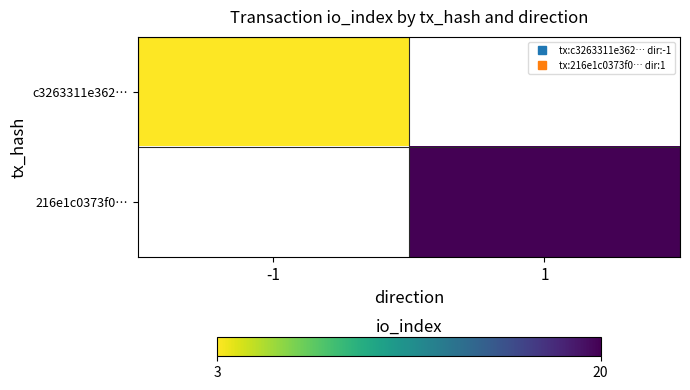

List the series in order of their peak value, highest first.

c3263311e362…, 216e1c0373f0…